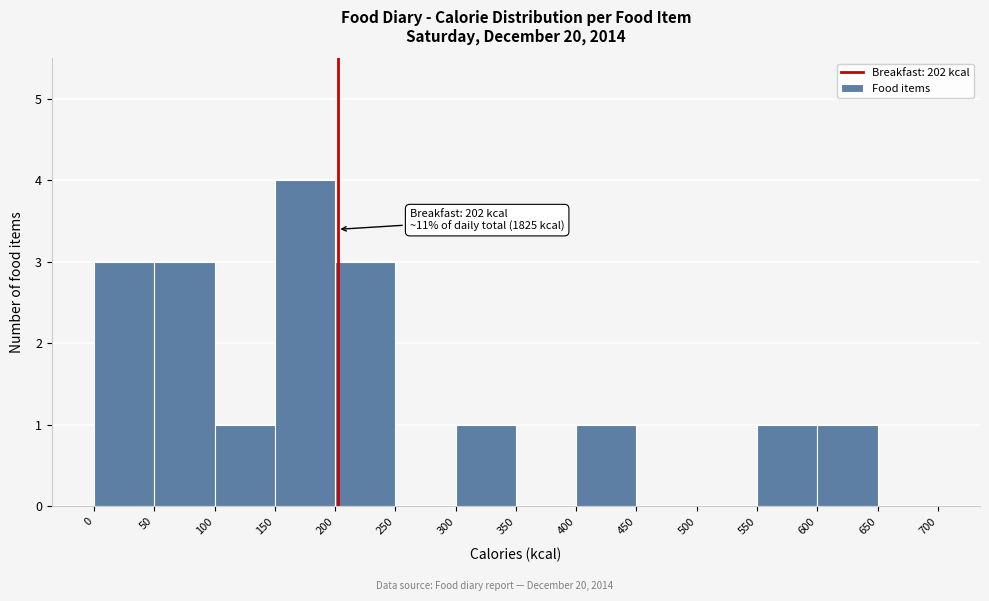

Over which range of the x-axis is the bar tallest?

150 to 200